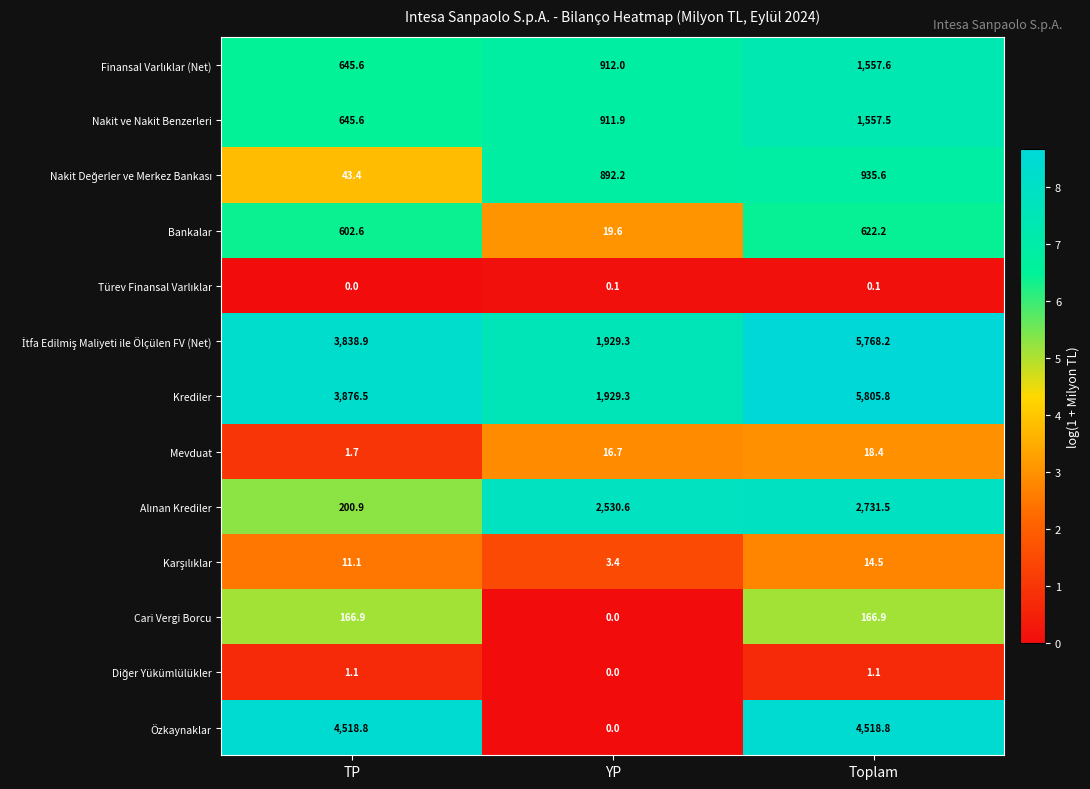

What is the difference between the maximum and minimum values in the Krediler series?

3876.5